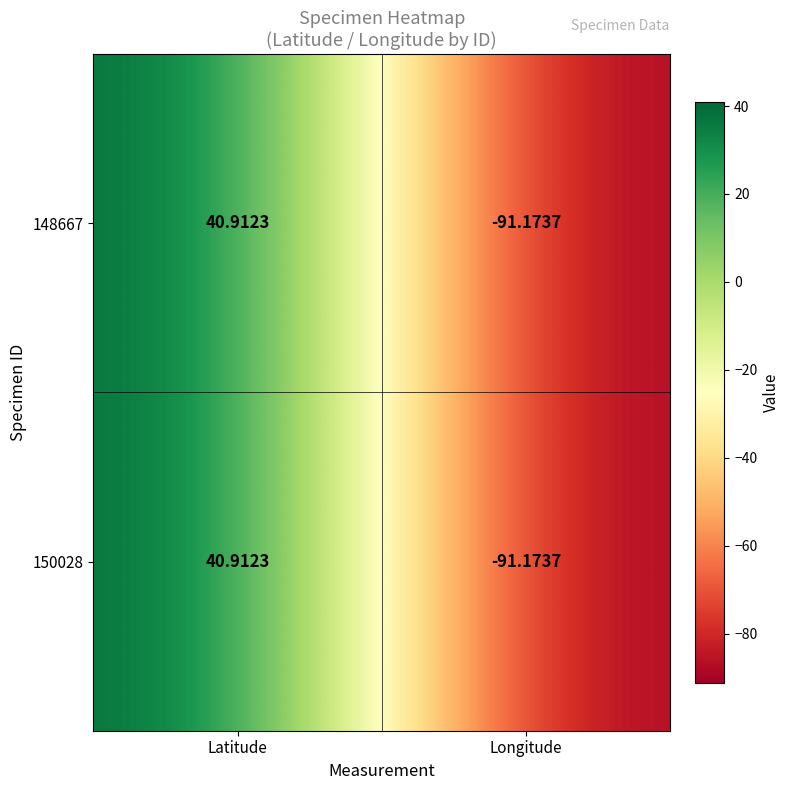

Which category has the highest value across all series?

Latitude